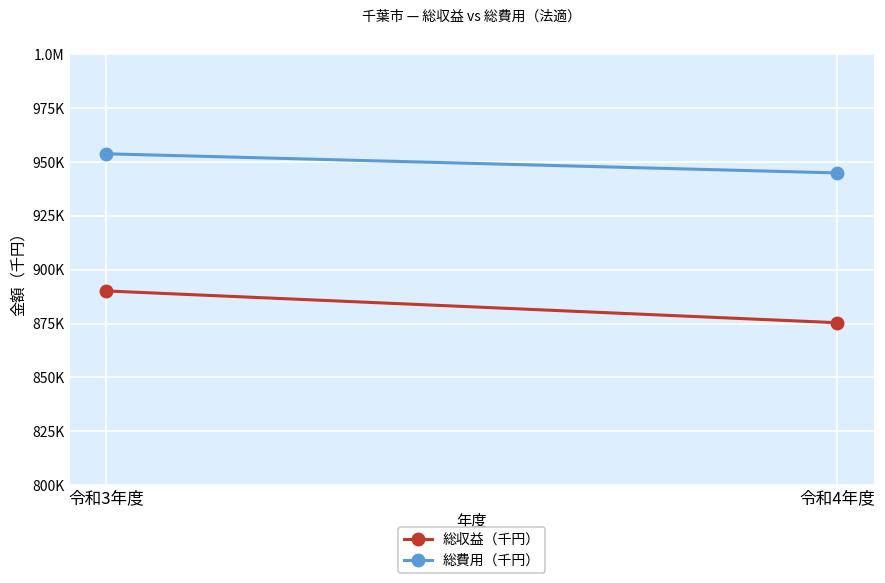

At which category is the sum across all series the highest?

令和3年度